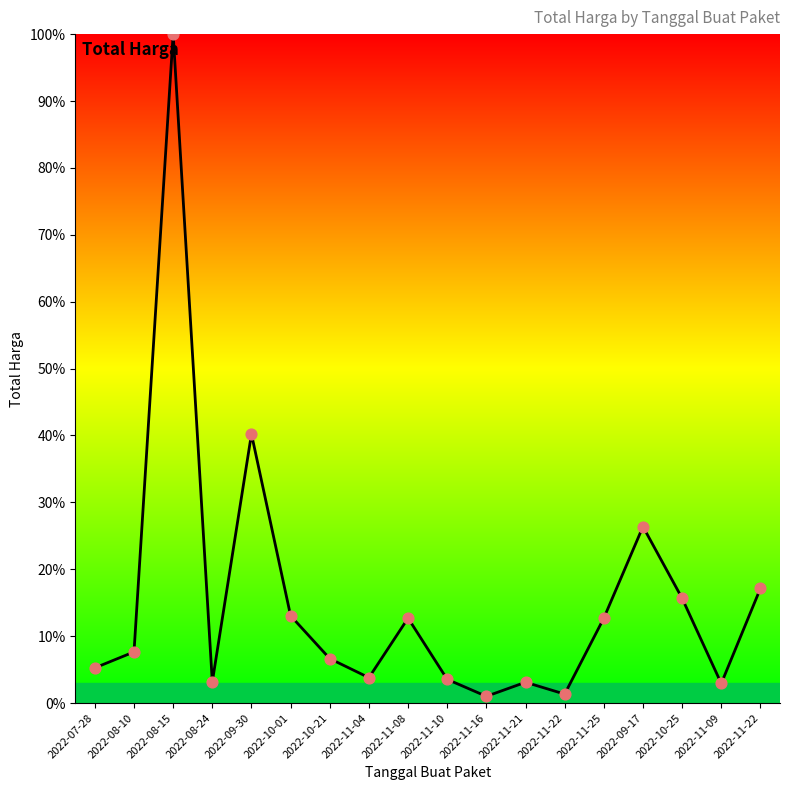

Which has a higher value, 2022-11-22 or 2022-11-09?

2022-11-09